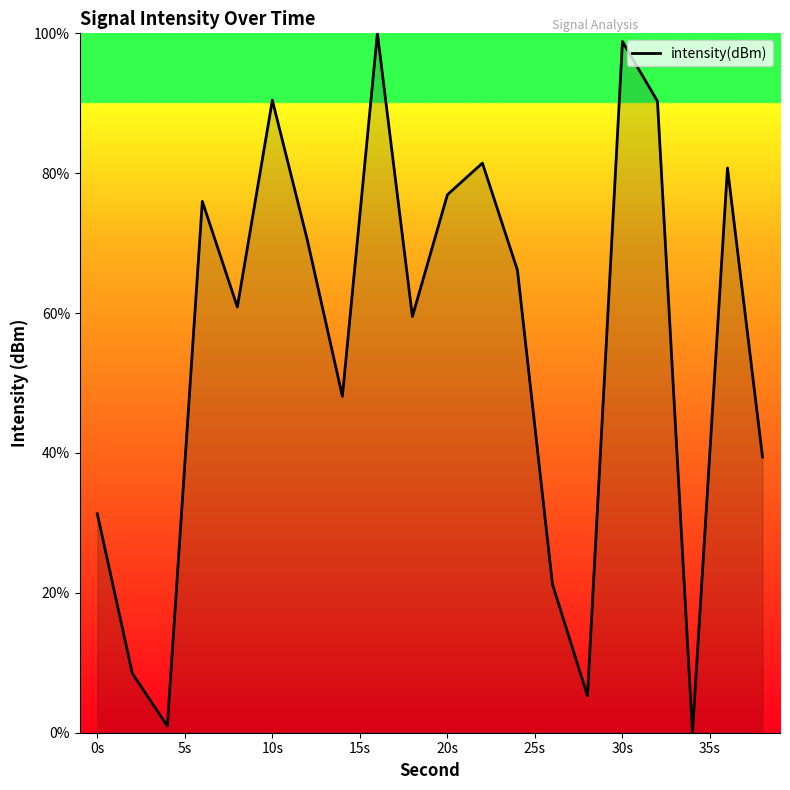

What is the difference between the second highest and minimum values?

98.8